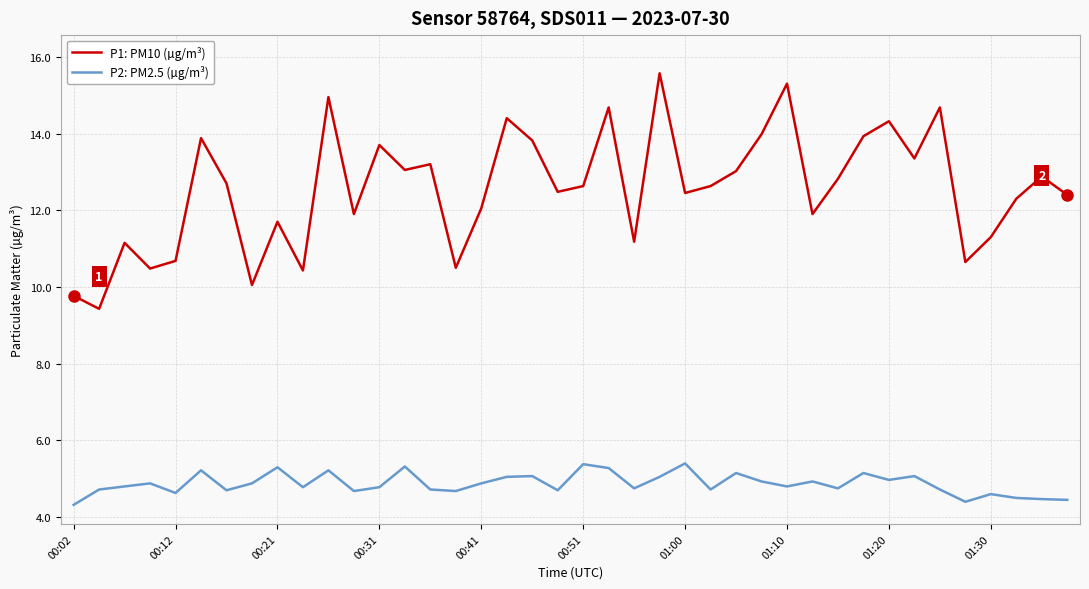

Does the chart display data point markers on the line(s)?

No